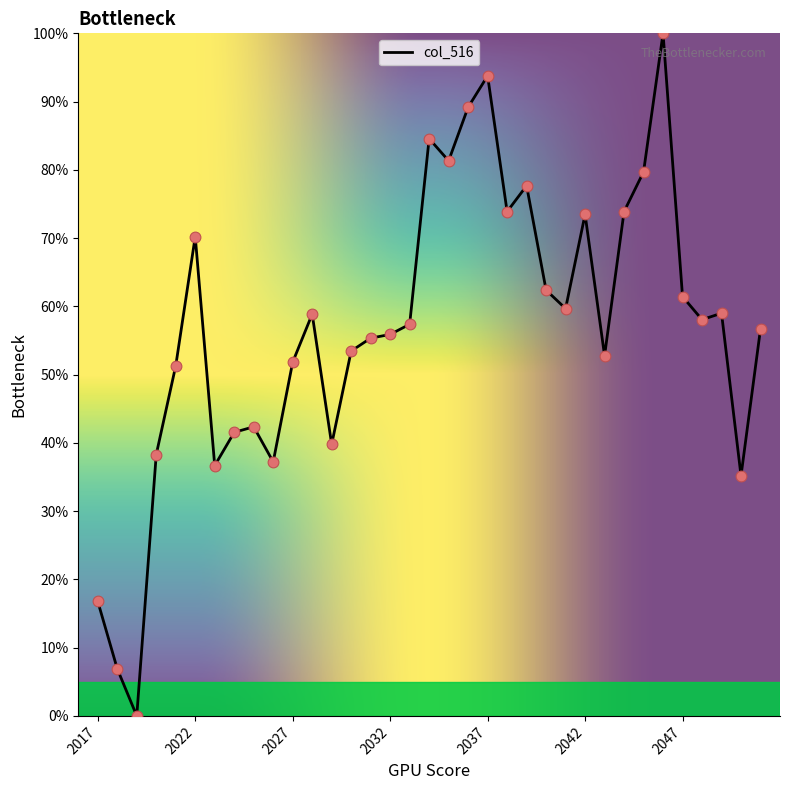

What is the greatest value displayed?

100.0